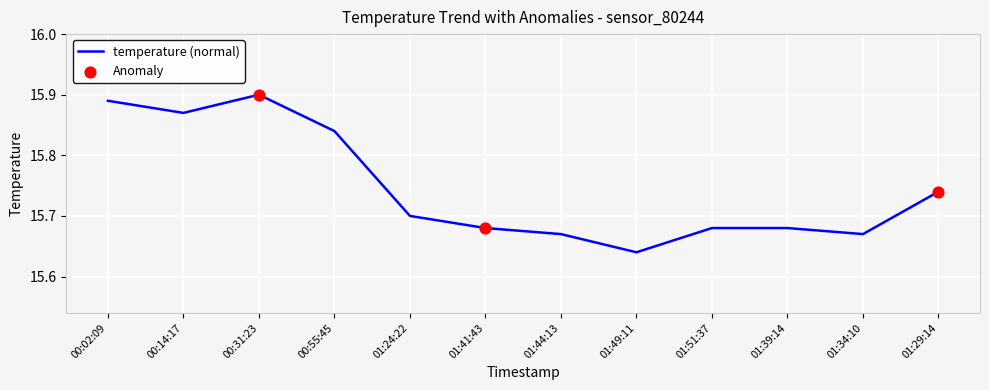

What is the ratio of the value at 00:31:23 to the value at 00:55:45?

1.0